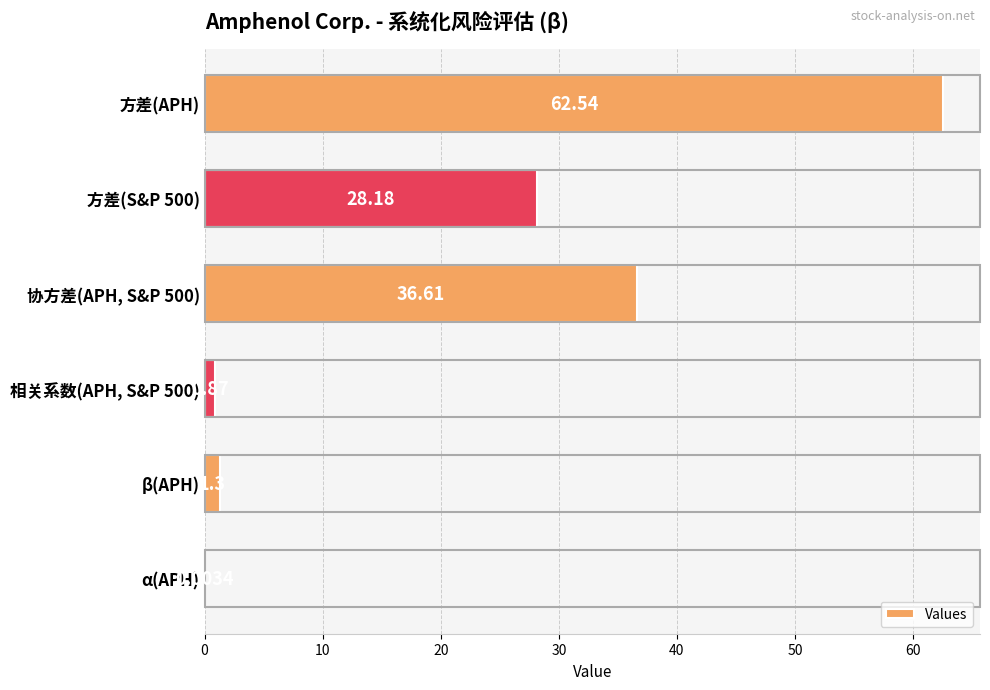

What is the sum of all values?

129.5